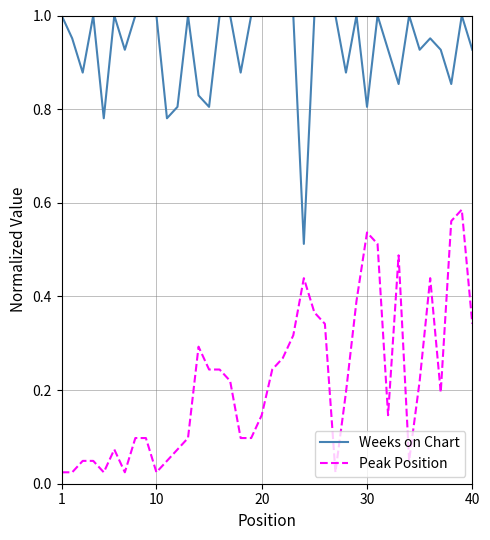

True or false: Weeks on Chart and Peak Position intersect in this chart.

False